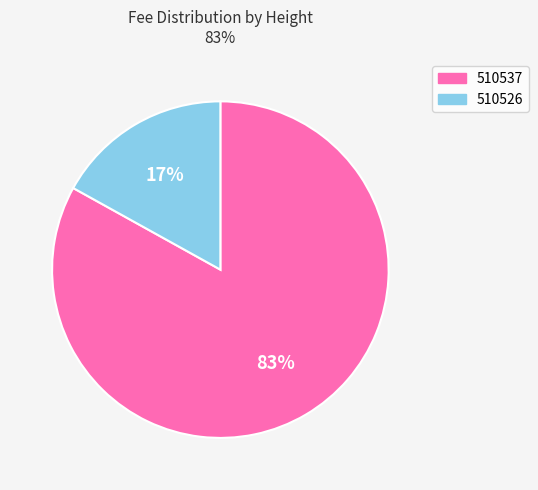

Which category has the biggest portion of the pie?

510537